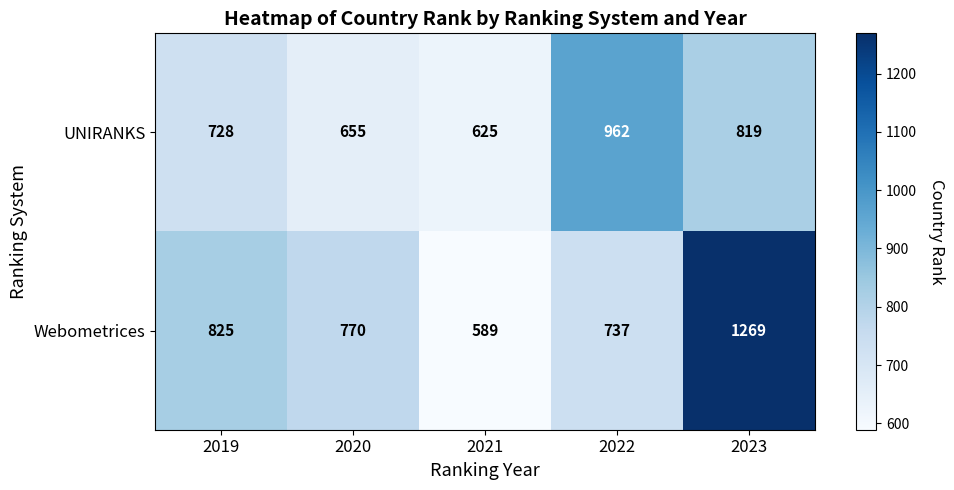

Which series has the widest spread of values?

Webometrices